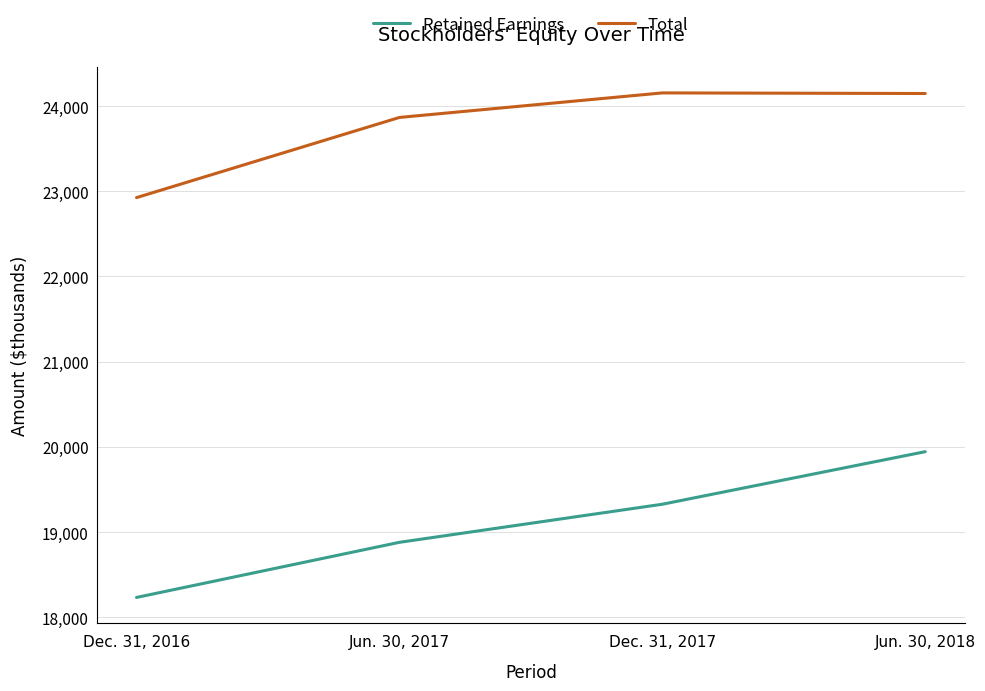

The value of Retained Earnings at Dec. 31, 2016 is 29166. True or false?

False